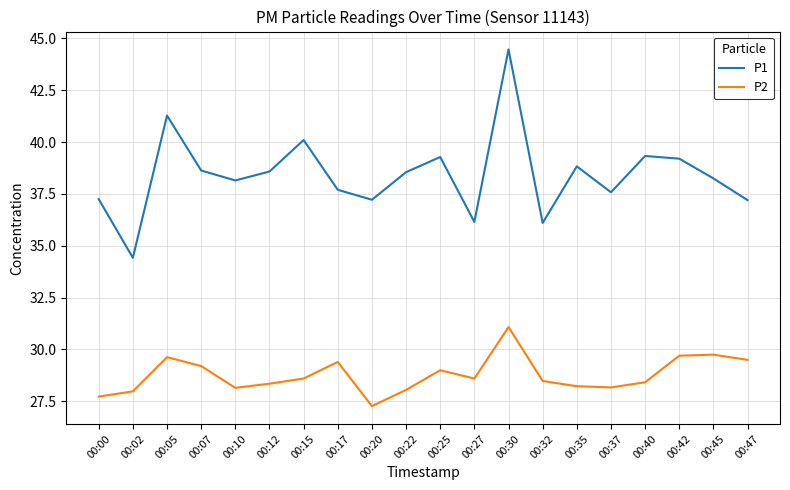

What is the sum of all P1 values?

768.3